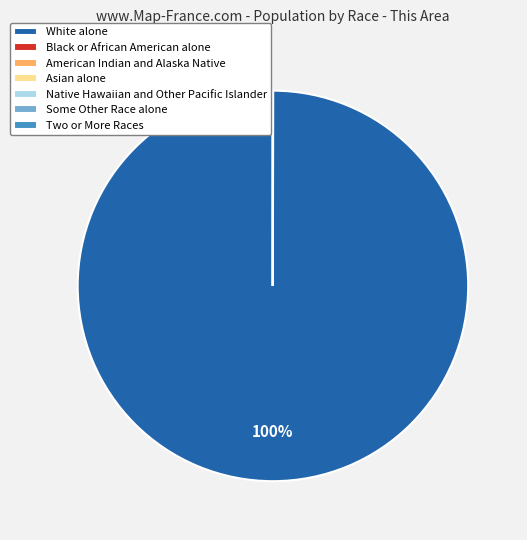

Does any single category account for the majority?

Yes